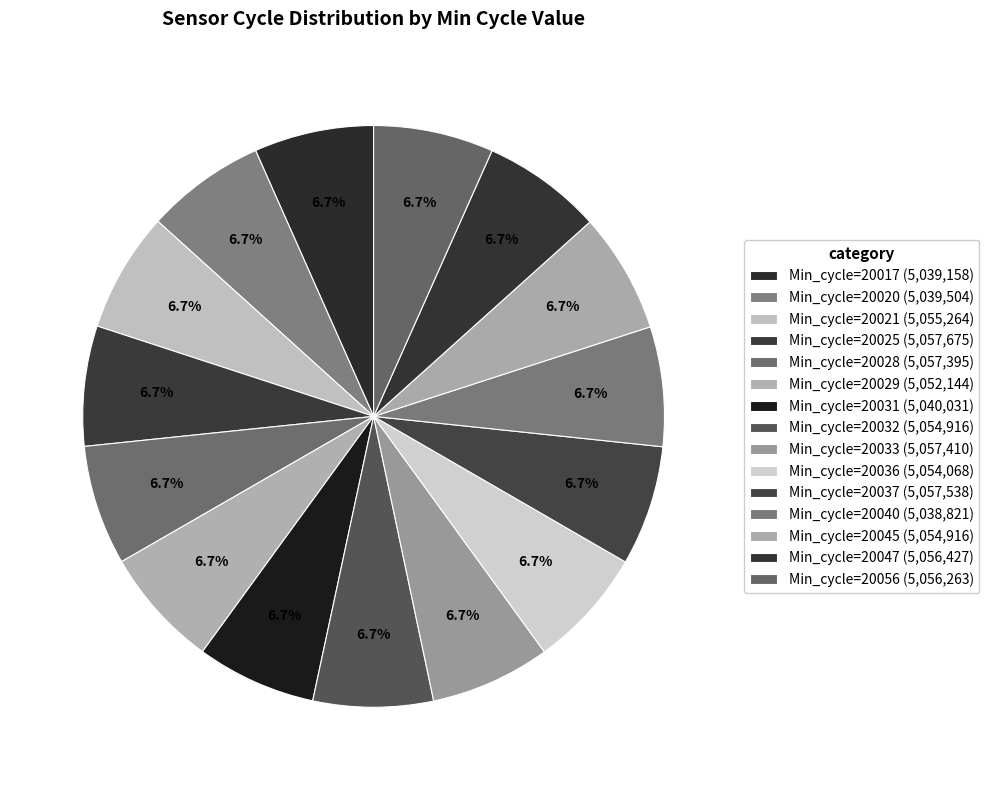

To the nearest percent, what percentage of the pie is Min_cycle=20045?

7%